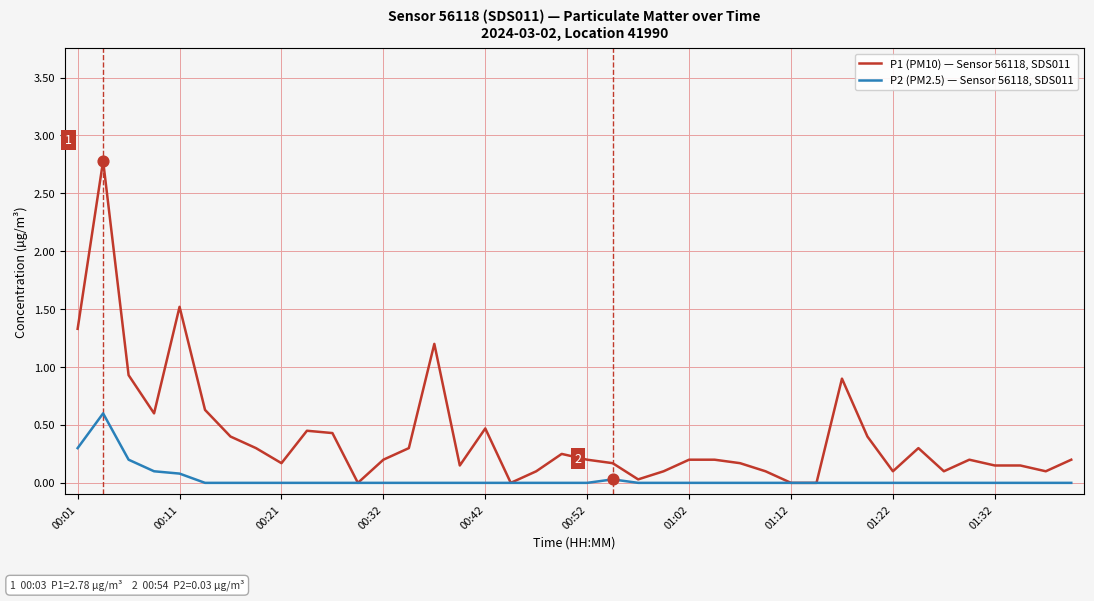

Which series has the largest range (max minus min)?

P1 (PM10) — Sensor 56118, SDS011